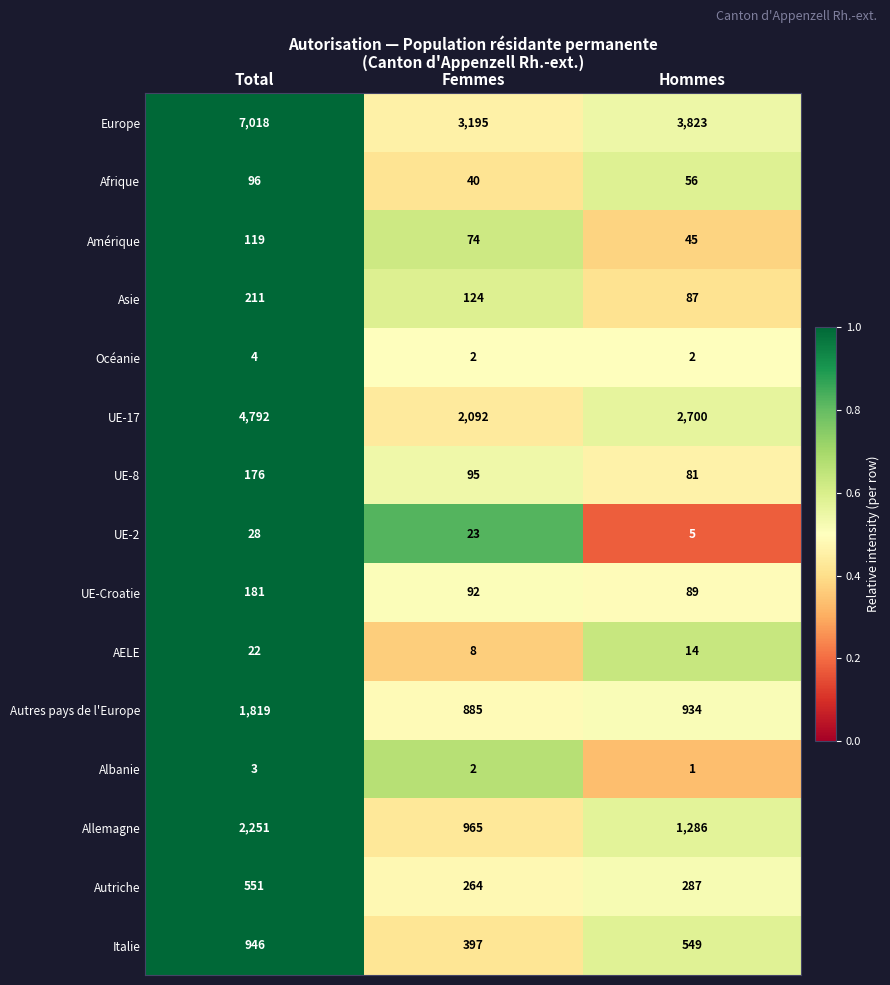

What is the sum of the Europe values at Femmes and Total?

10213